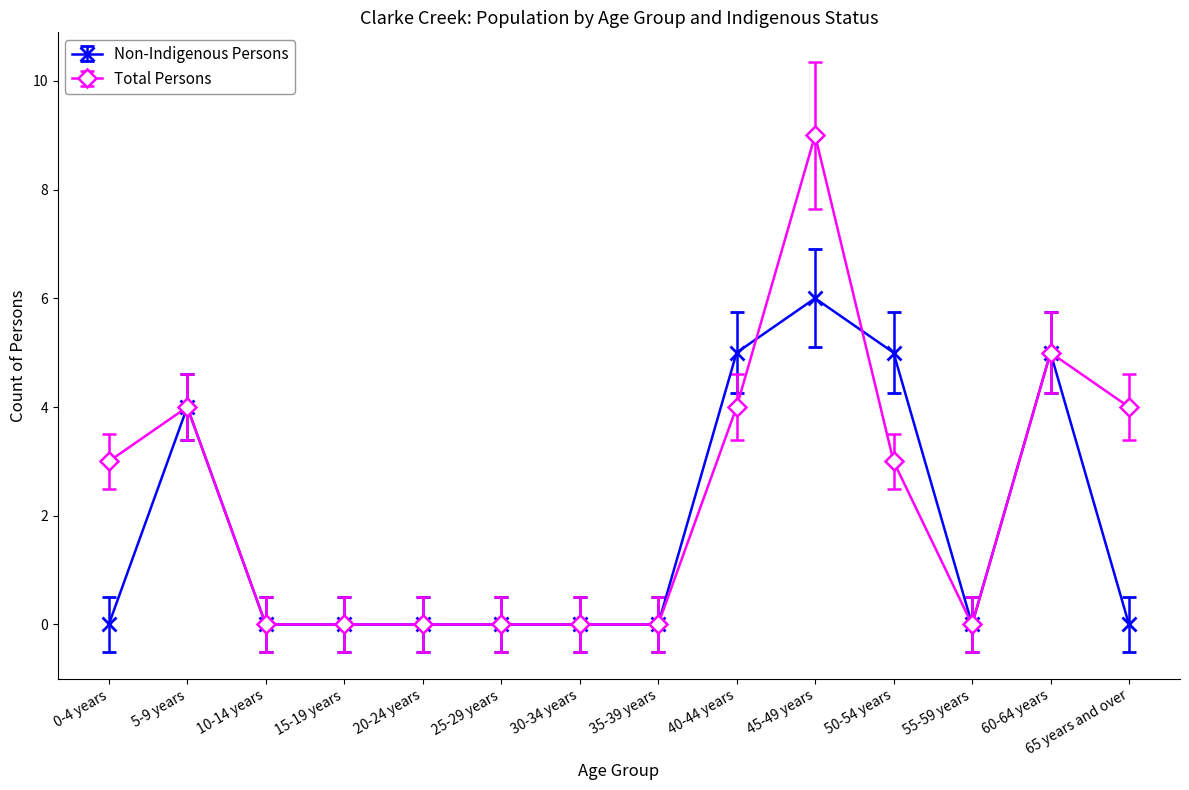

List the series in order of their overall mean, highest first.

Total Persons, Non-Indigenous Persons